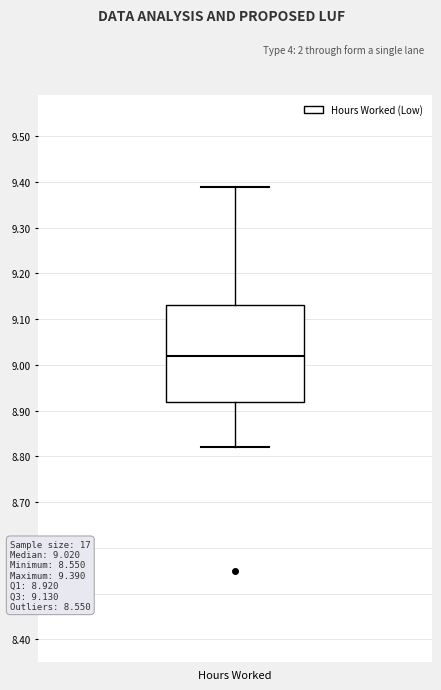

Transcribe this box plot: give where the median line is, the range the box spans, and where the two whiskers end, as read against the y-axis. The values are not printed on the chart, so give them approximately, as read against the axis.

median 9.02, box 8.92 to 9.13, whiskers 8.82 to 9.39